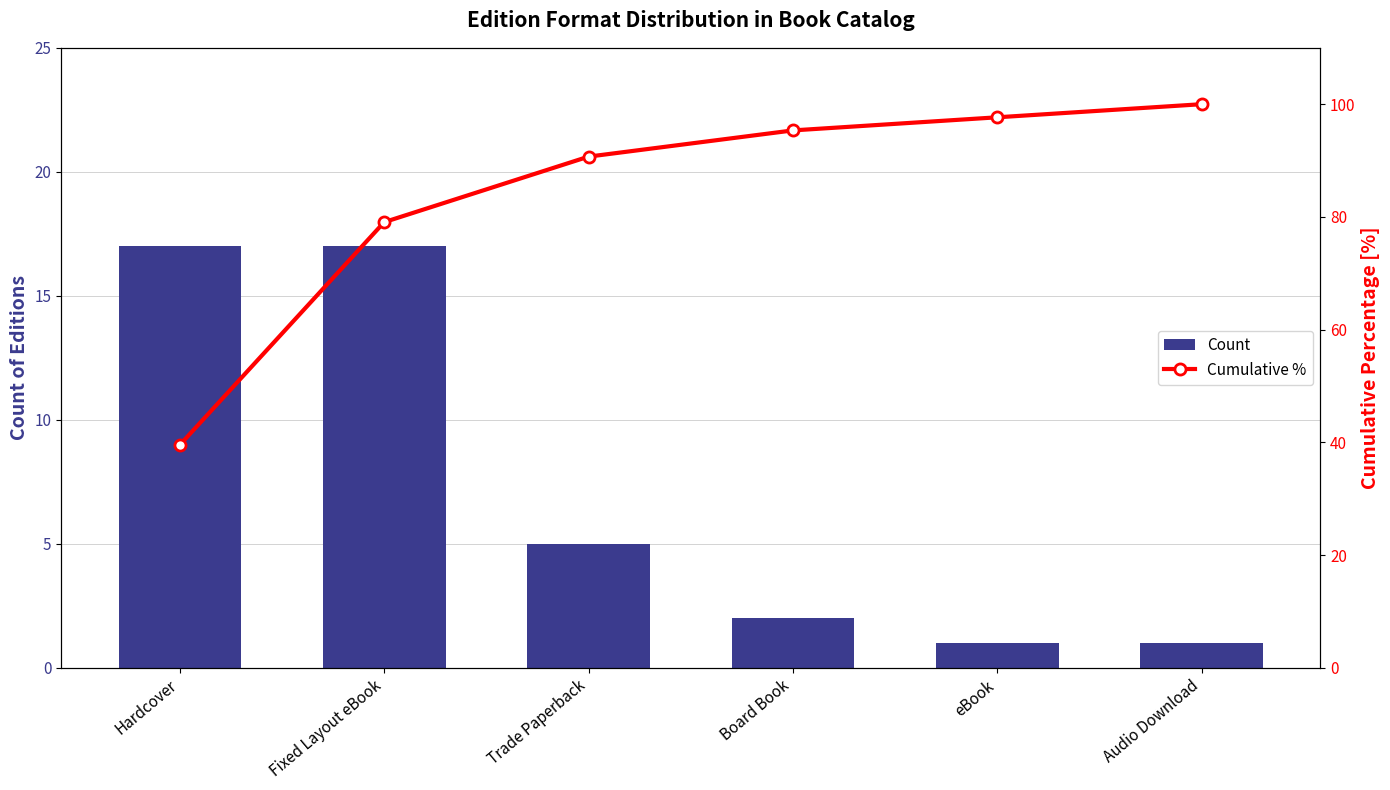

Is it true that Cumulative % equals 105.1 at Fixed Layout eBook?

False